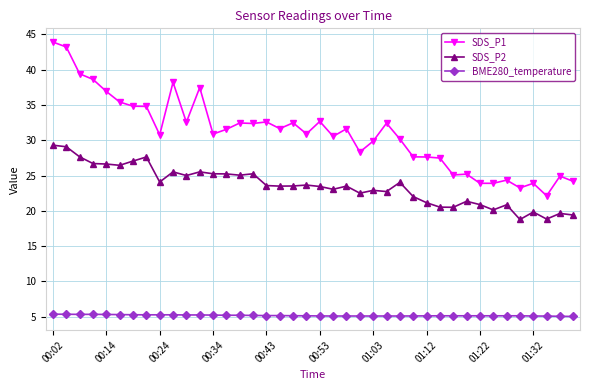

Which series has the largest total across all categories?

SDS_P1